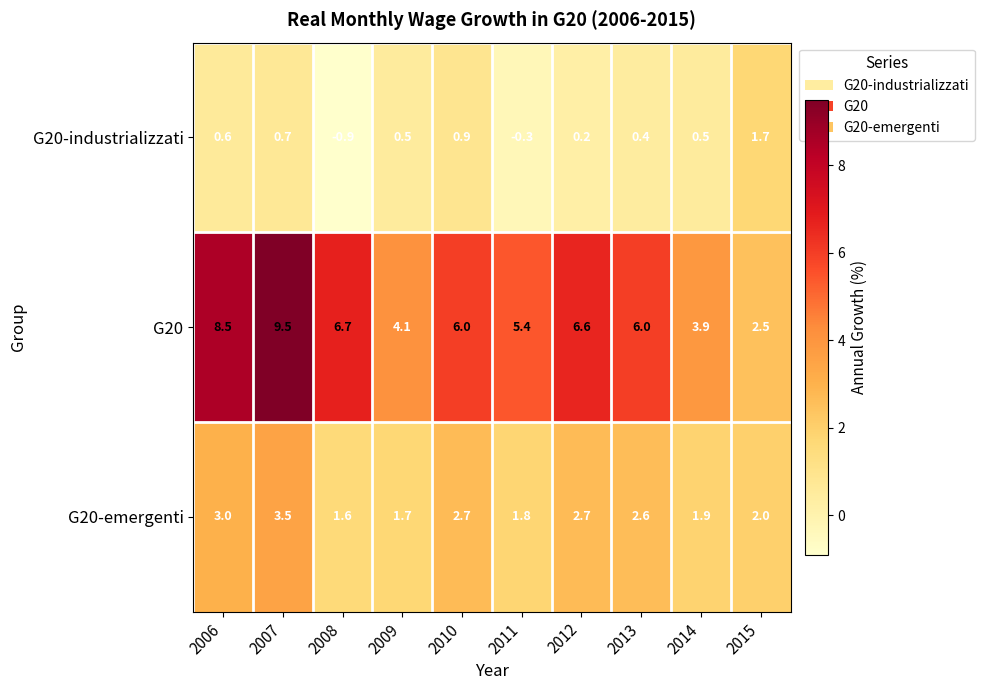

Which category has the lowest value across all series?

2008